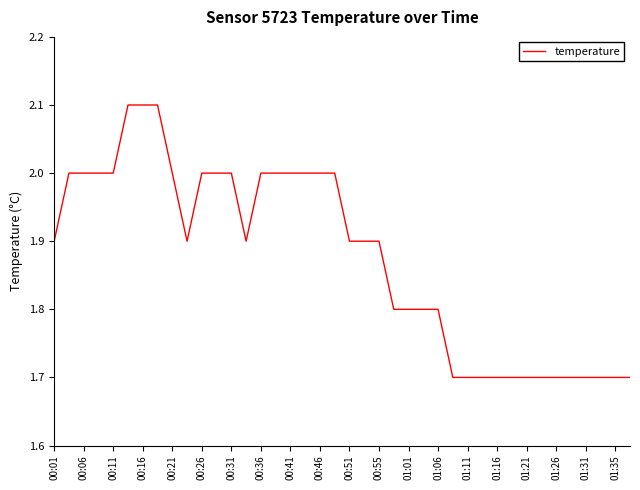

What is the greatest value displayed?

2.1